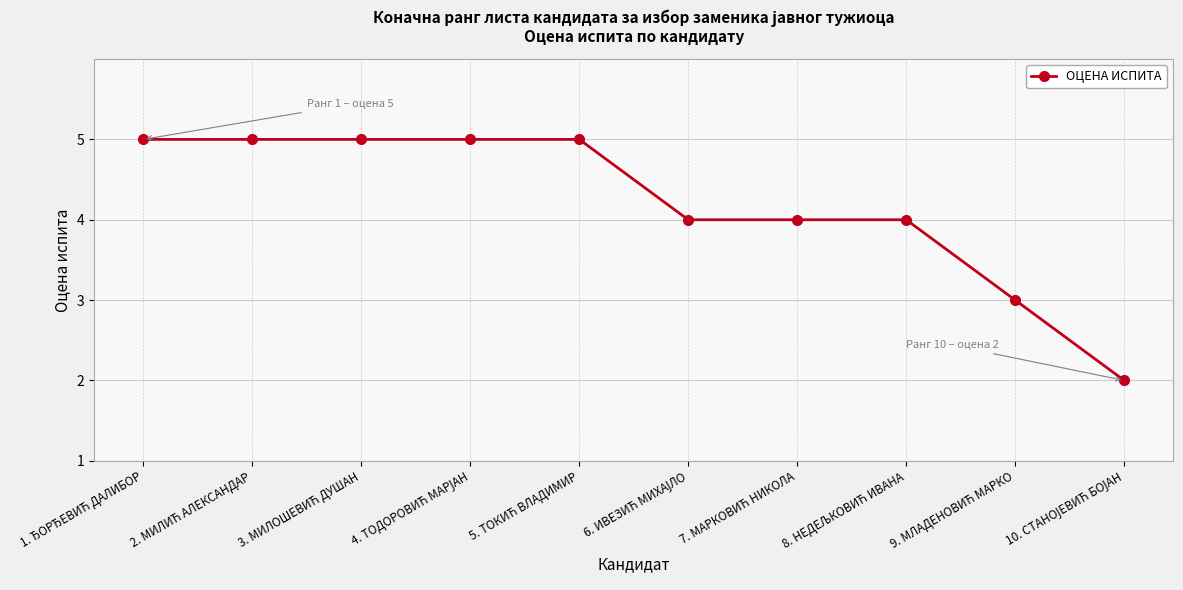

What is the average value?

4